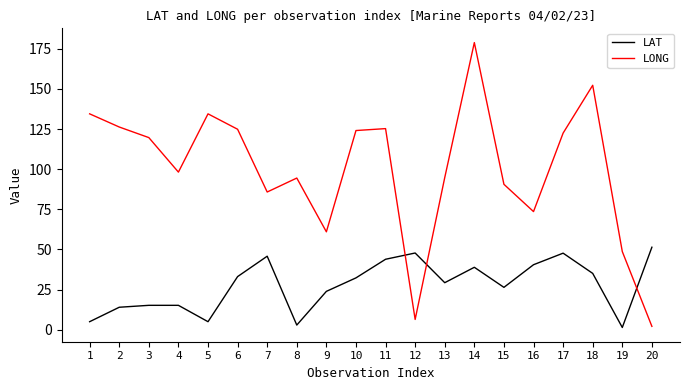

Between 2 and 17, which series saw the biggest shift?

LAT